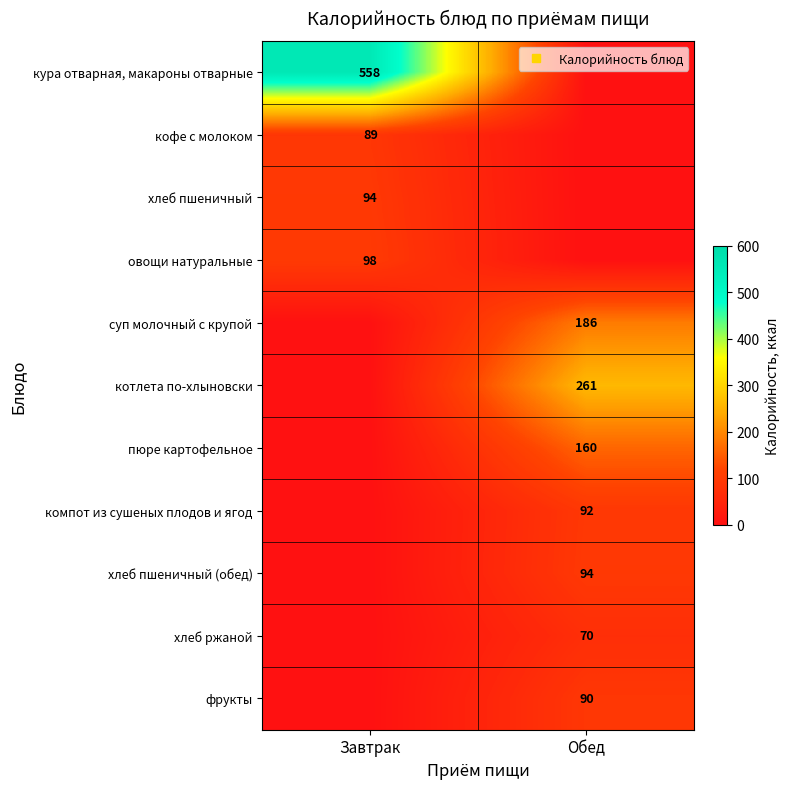

What is the difference between the пюре картофельное values at Завтрак and Обед?

160